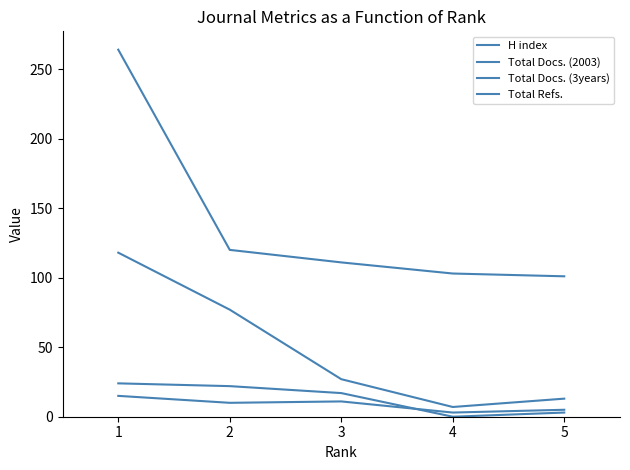

Is this an area chart (filled region under the line)?

No